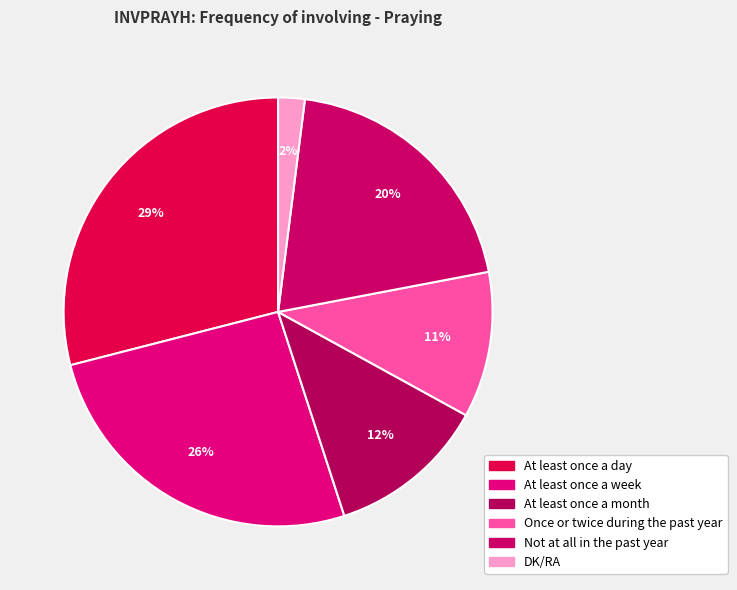

What is the largest slice in the pie chart?

At least once a day